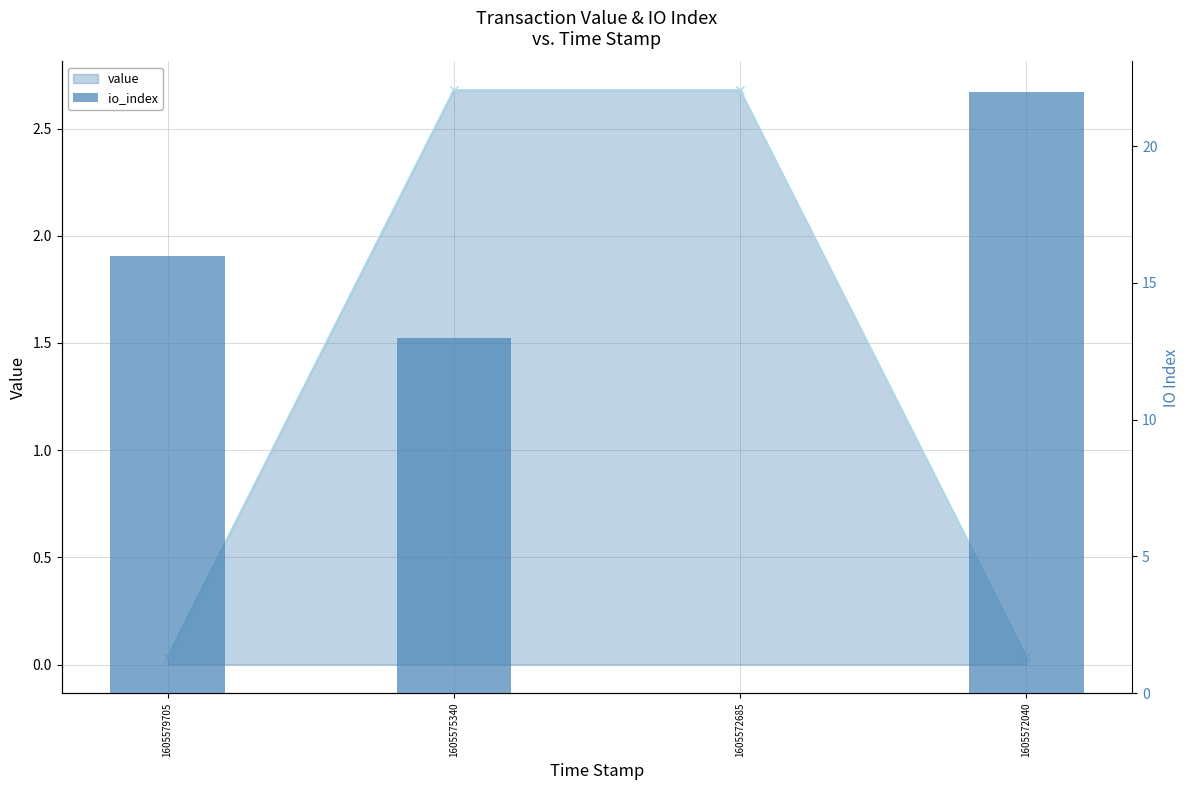

What is the total value across all series at 1605575340?

15.7